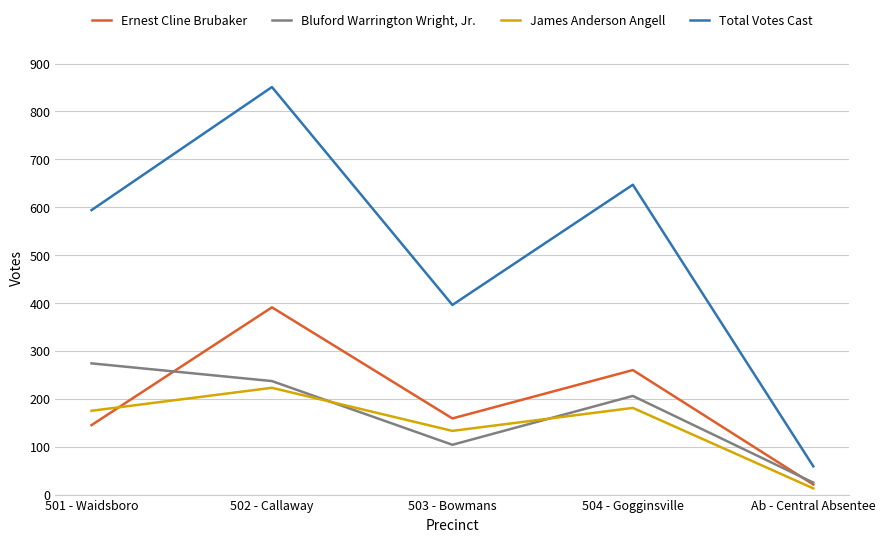

Between 503 - Bowmans and Ab - Central Absentee, which series saw the biggest shift?

Total Votes Cast